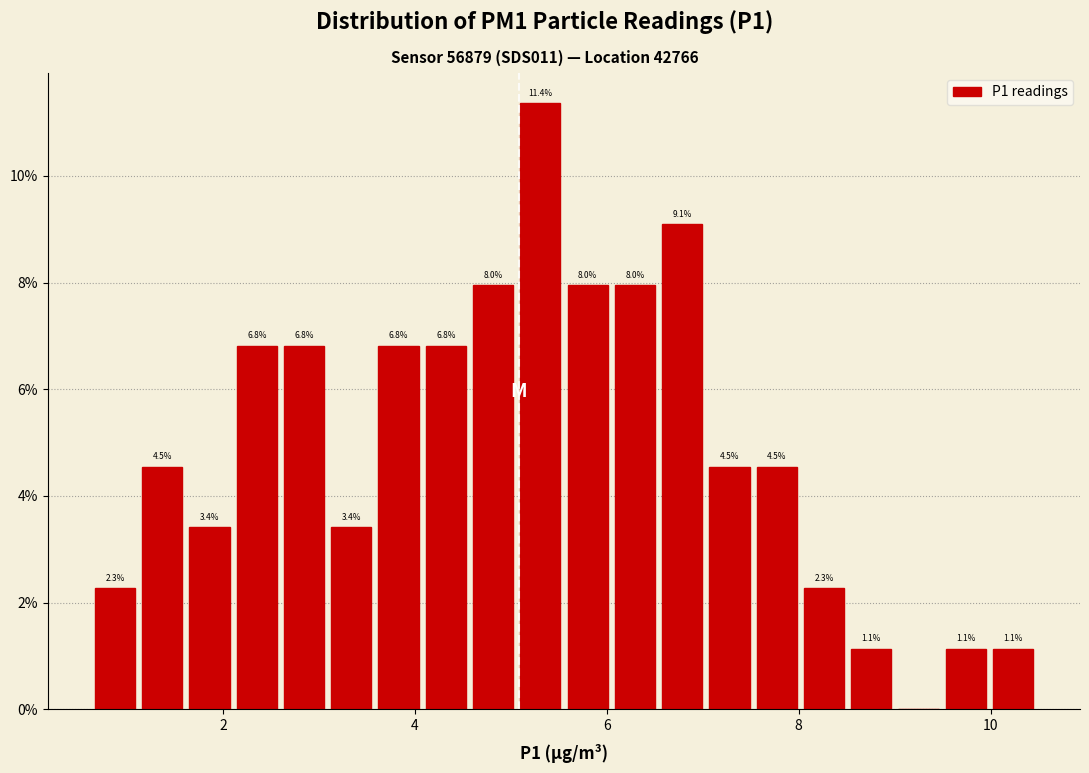

Around what value on the x-axis is the tallest bar? Give the approximate position of its centre, as read against the axis.

5.4